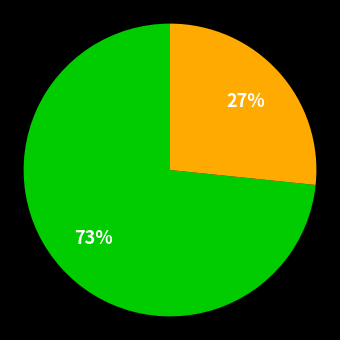

To the nearest percent, what is the average slice percentage?

50%